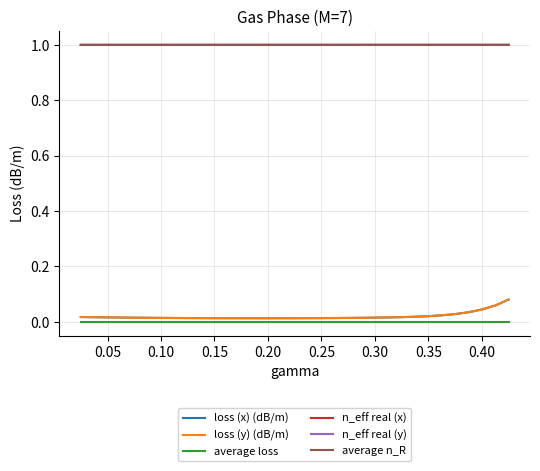

What is the value of the average n_R point at the 23rd from the left?

1.0